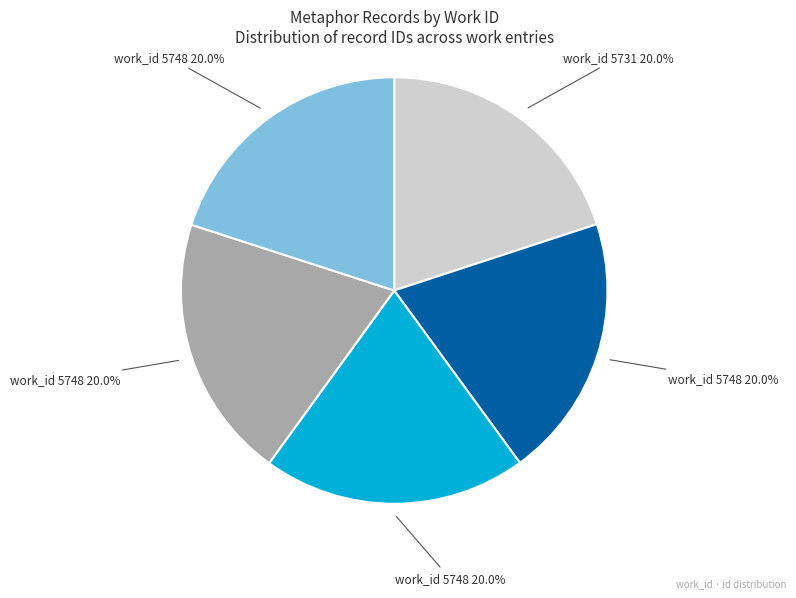

Is there any slice that represents more than half of the pie?

No